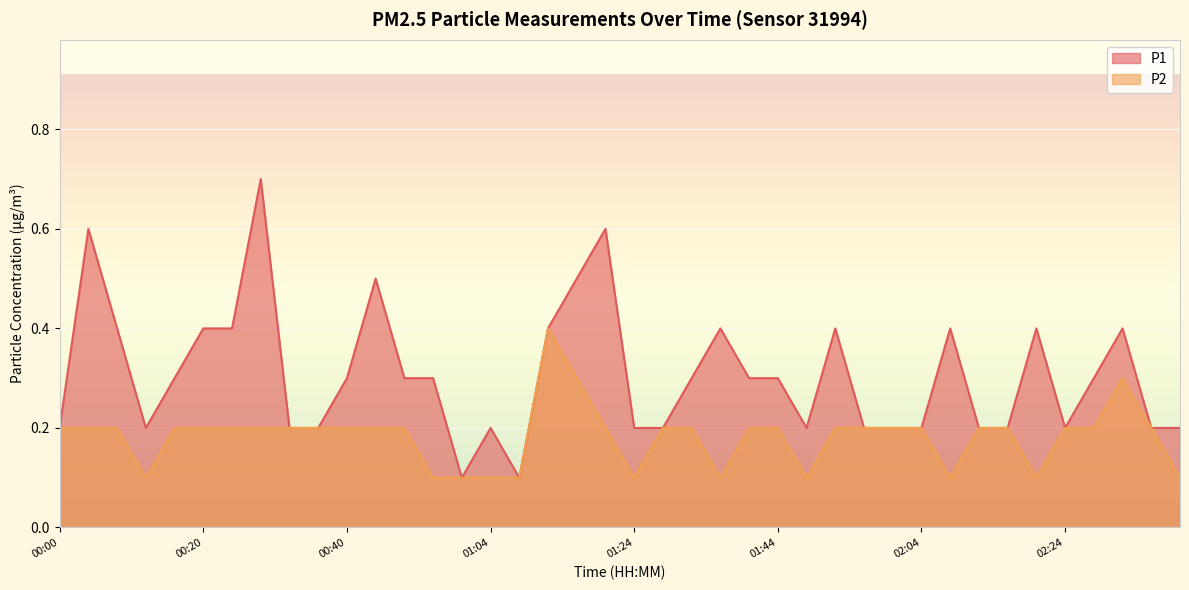

Between 00:40 and 01:16, which series saw the biggest shift?

P1